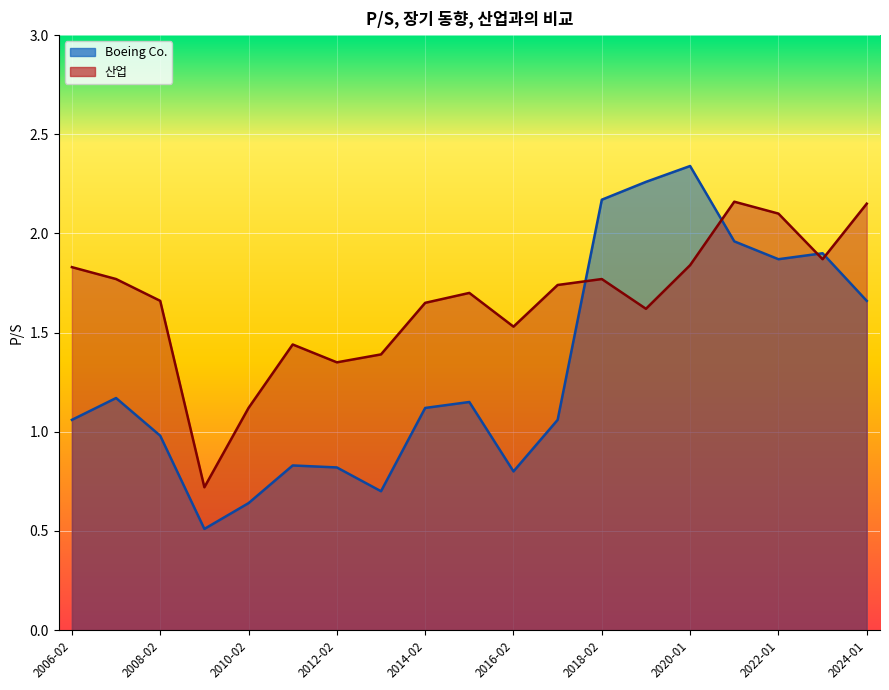

Rank the series by their maximum value, from highest to lowest.

Boeing Co., 산업